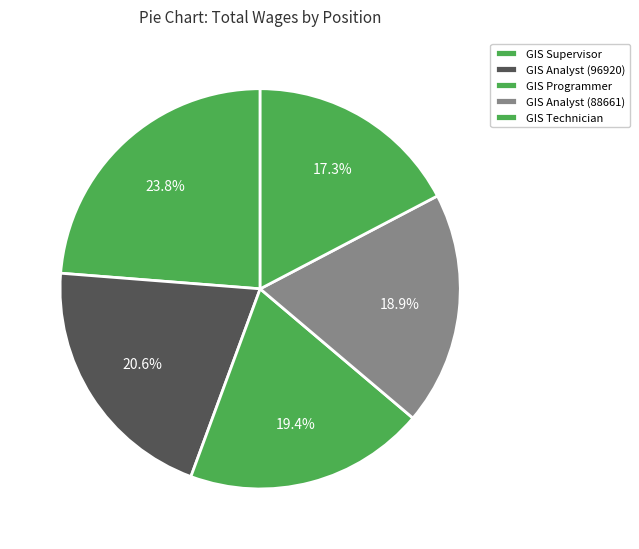

Is there a majority slice in this chart?

No